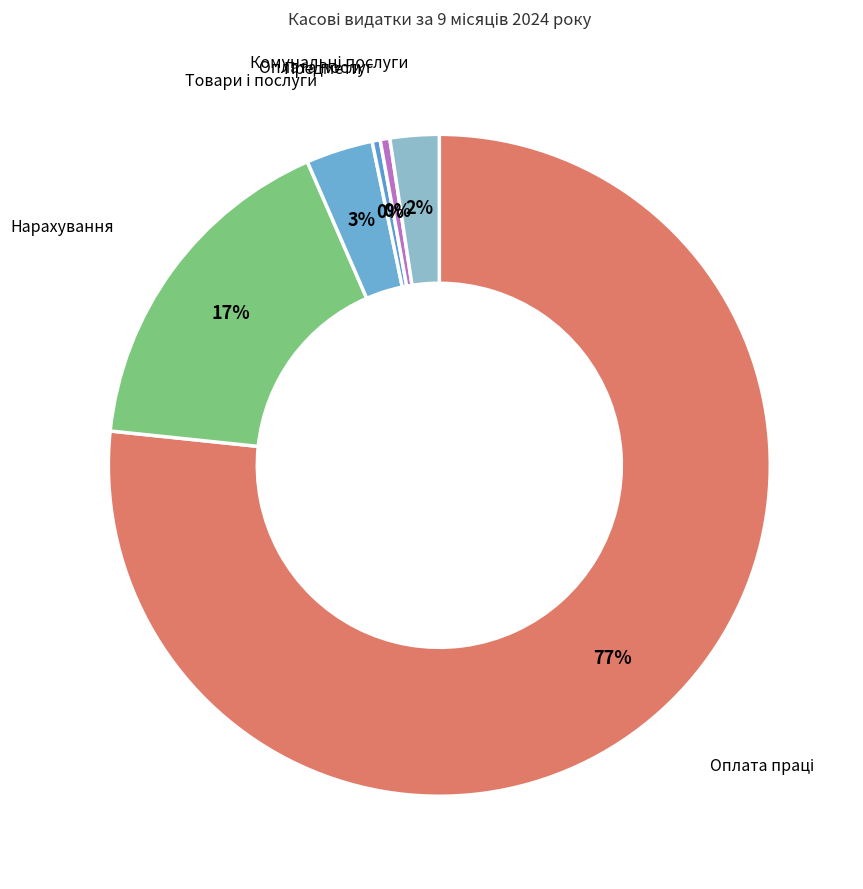

Is there any slice that represents more than half of the pie?

Yes